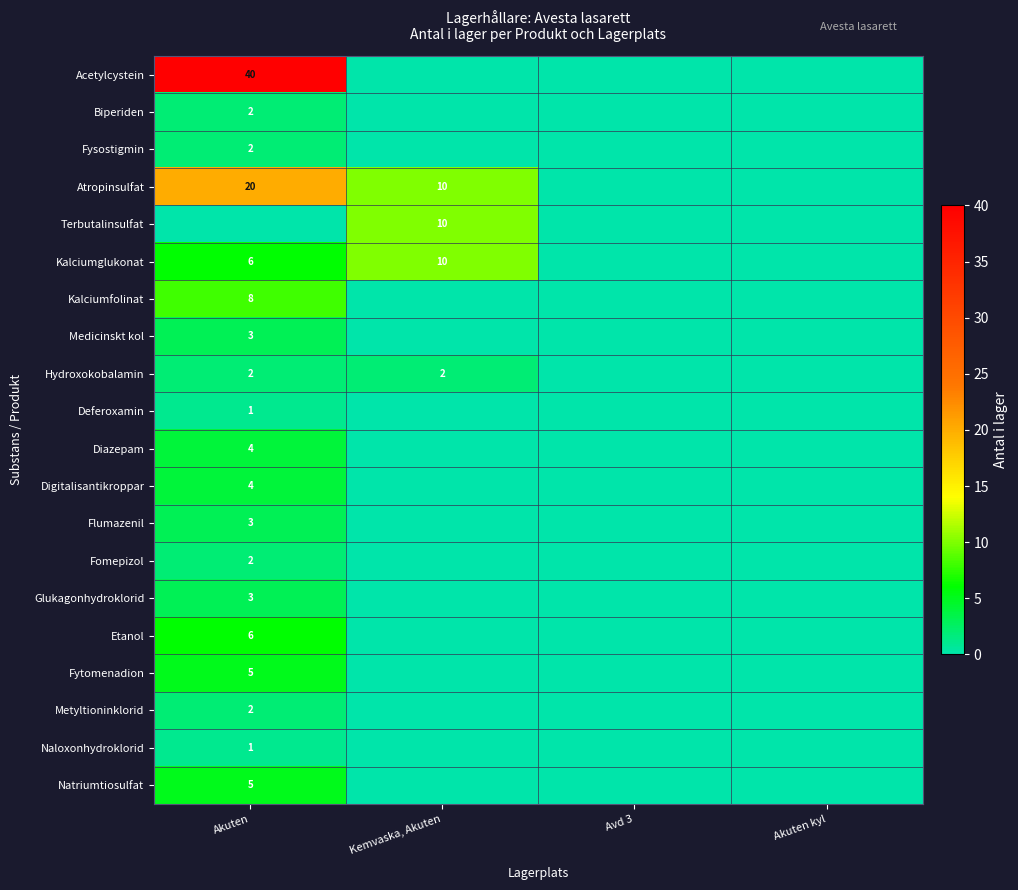

The Hydroxokobalamin series shows 2 at Kemvaska, Akuten. True or false?

True